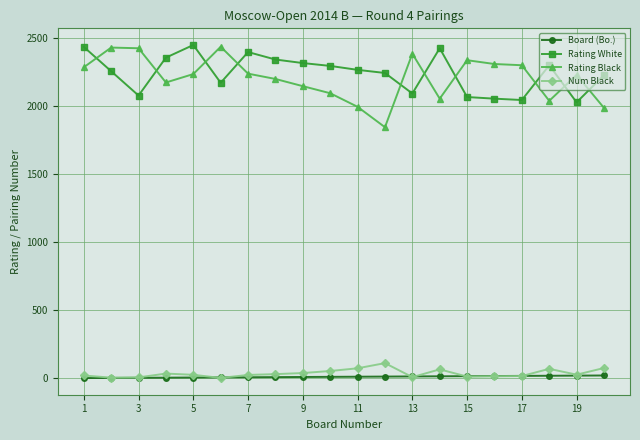

True or false: Board (Bo.) and Rating Black intersect in this chart.

False